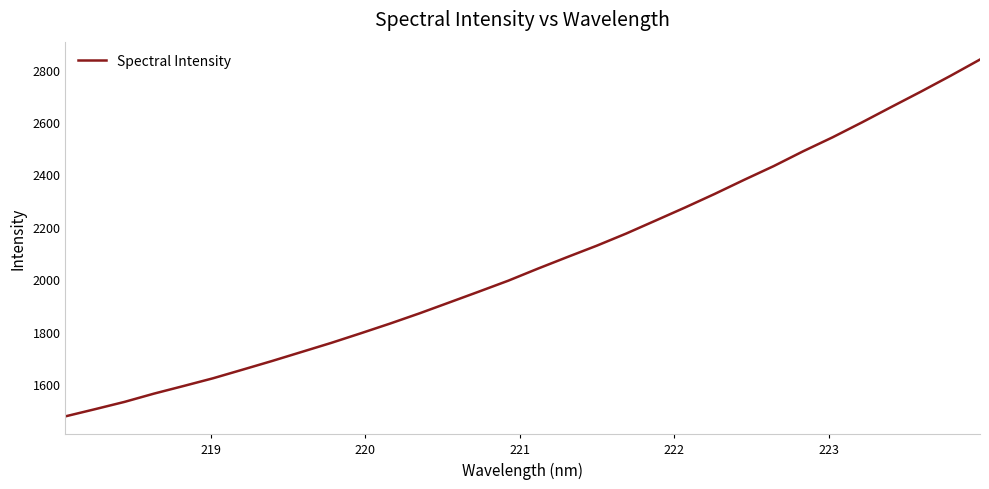

What is the smallest value displayed?

1476.6